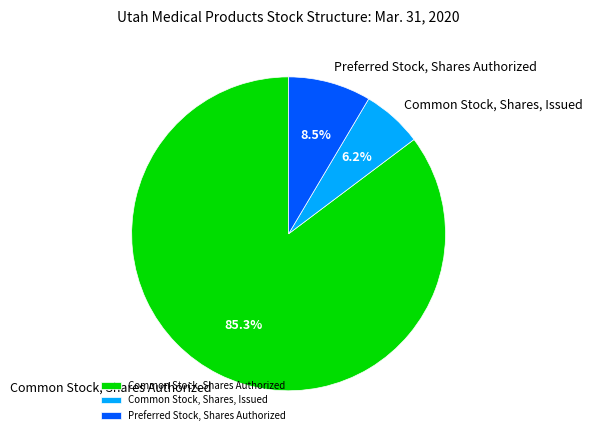

To the nearest percent, what is the difference between the largest and smallest slice percentages?

79%